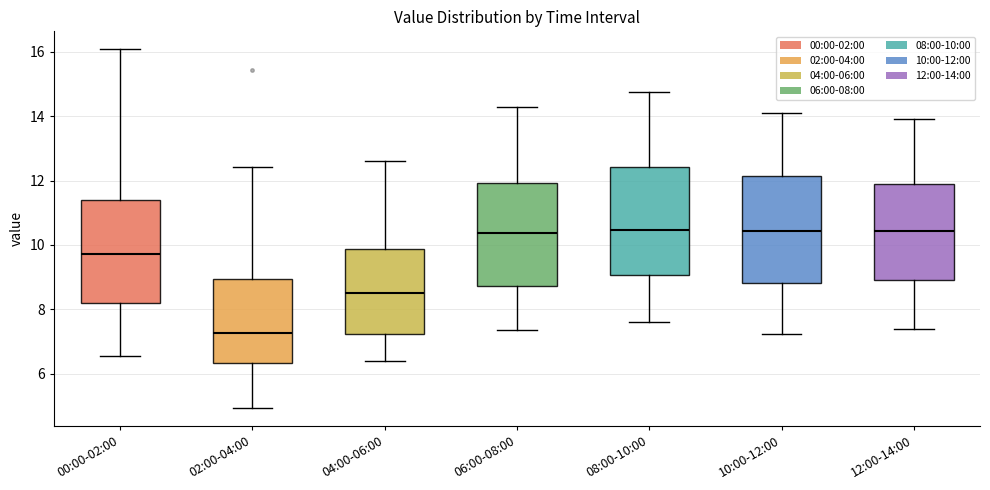

Reading left to right, transcribe this box plot: for each box, give where its median line is, the range the box spans, and where its two whiskers end, as read against the y-axis. The values are not printed on the chart, so give them approximately, as read against the axis.

00:00-02:00: median 9.8, box 8.2 to 11.4, whiskers 6.6 to 16.0
02:00-04:00: median 7.2, box 6.4 to 9.0, whiskers 5.0 to 12.4
04:00-06:00: median 8.6, box 7.2 to 9.8, whiskers 6.4 to 12.6
06:00-08:00: median 10.4, box 8.8 to 12.0, whiskers 7.4 to 14.4
08:00-10:00: median 10.4, box 9.0 to 12.4, whiskers 7.6 to 14.8
10:00-12:00: median 10.4, box 8.8 to 12.2, whiskers 7.2 to 14.2
12:00-14:00: median 10.4, box 9.0 to 11.8, whiskers 7.4 to 14.0